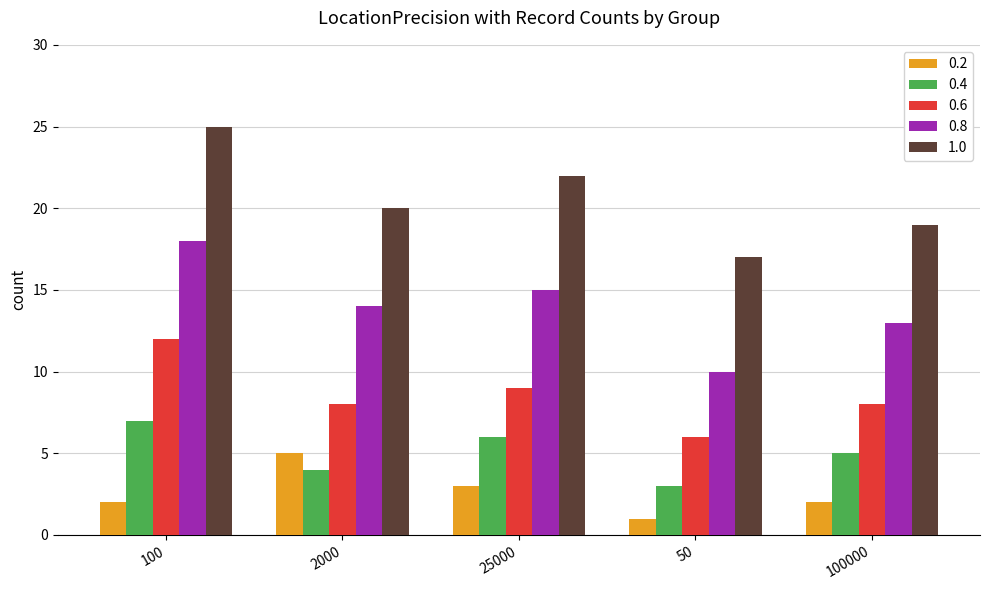

Reading left to right, what are all the values shown in this chart?

0.2: 2	5	3	1	2
0.4: 7	4	6	3	5
0.6: 12	8	9	6	8
0.8: 18	14	15	10	13
1.0: 25	20	22	17	19